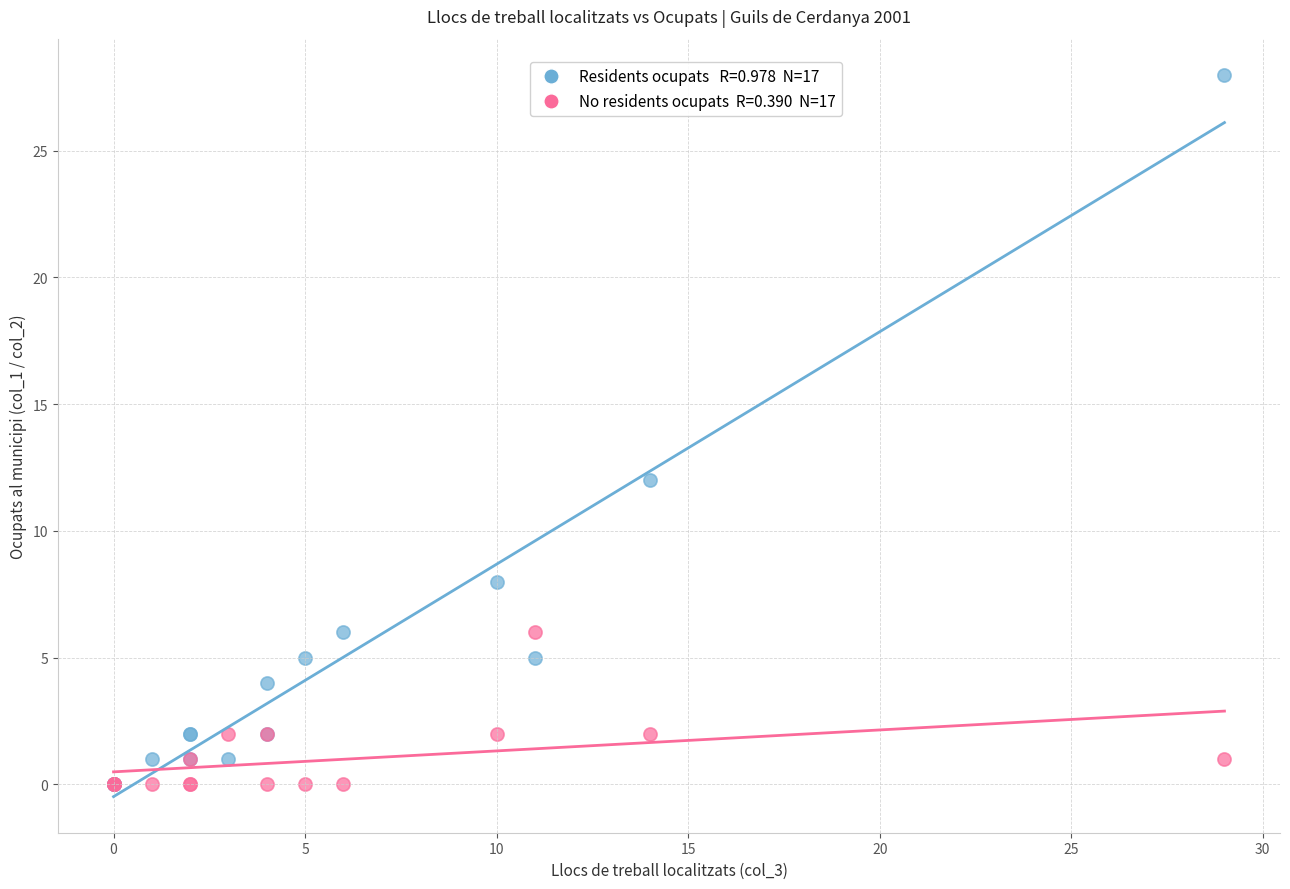

Across all series, what Y value is closest to 14?

12